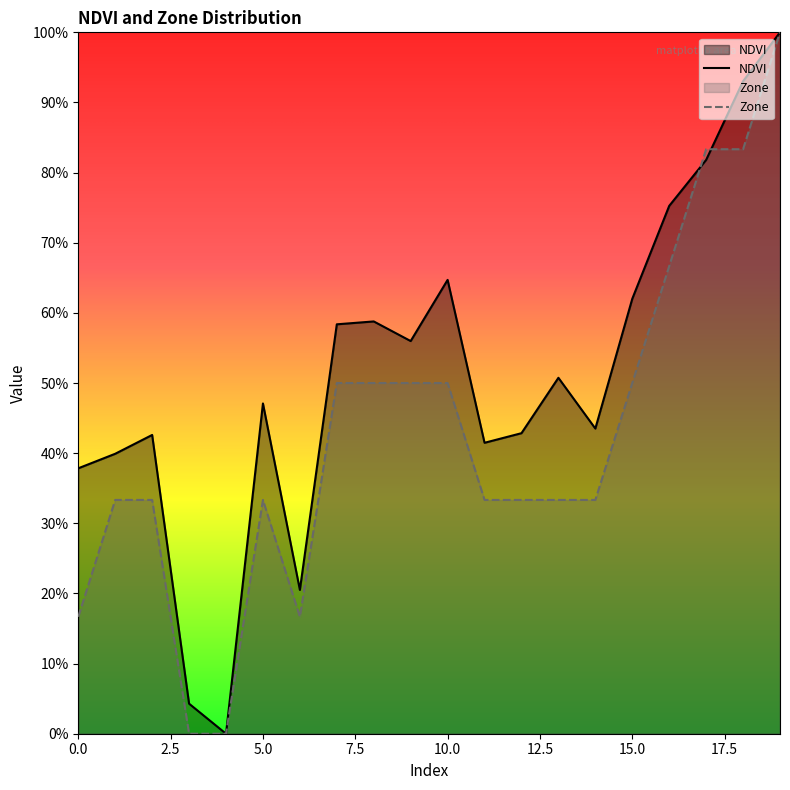

How many lines are shown in the chart?

2